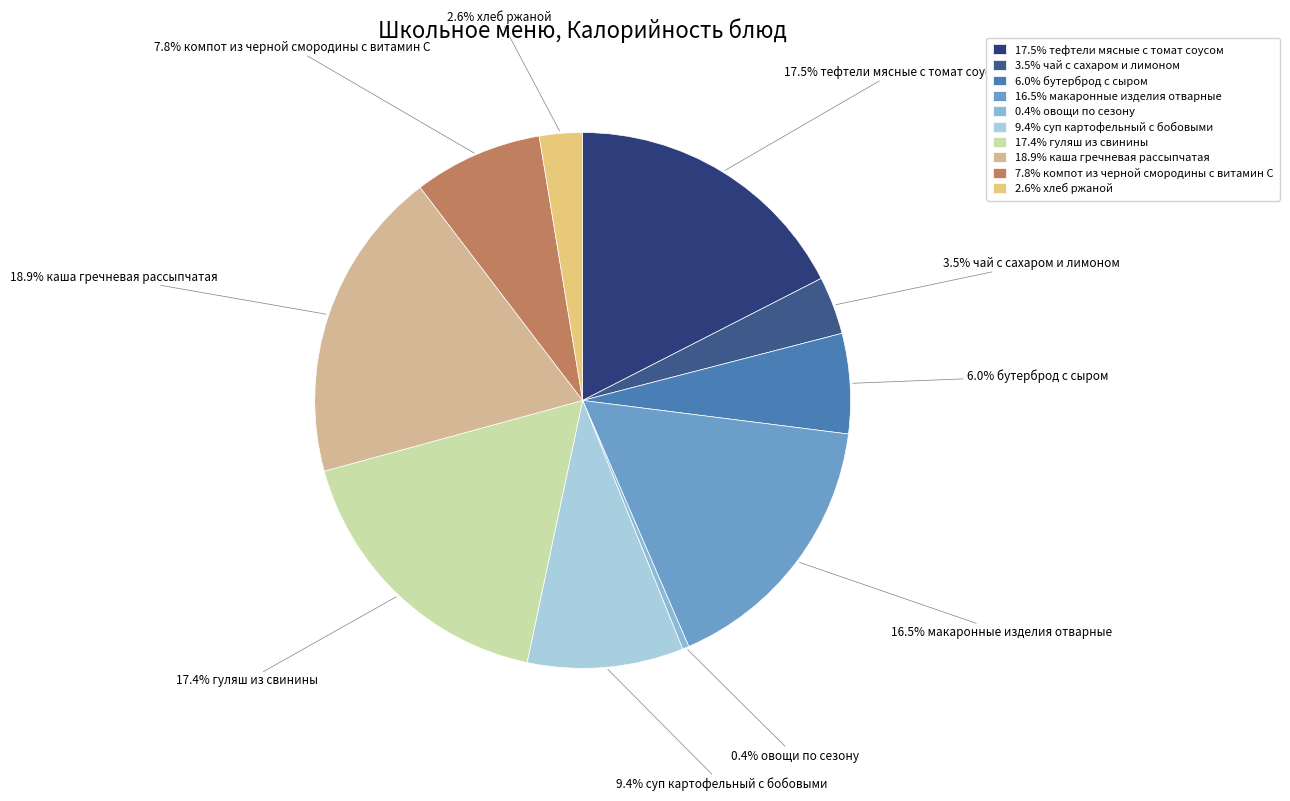

Which slice is the smallest?

0.4% овощи по сезону